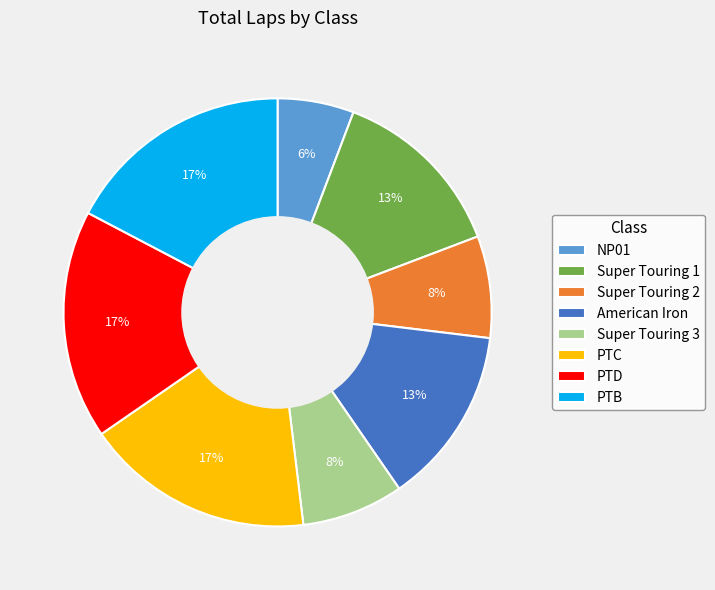

Which has a higher value, Super Touring 1 or PTD?

PTD